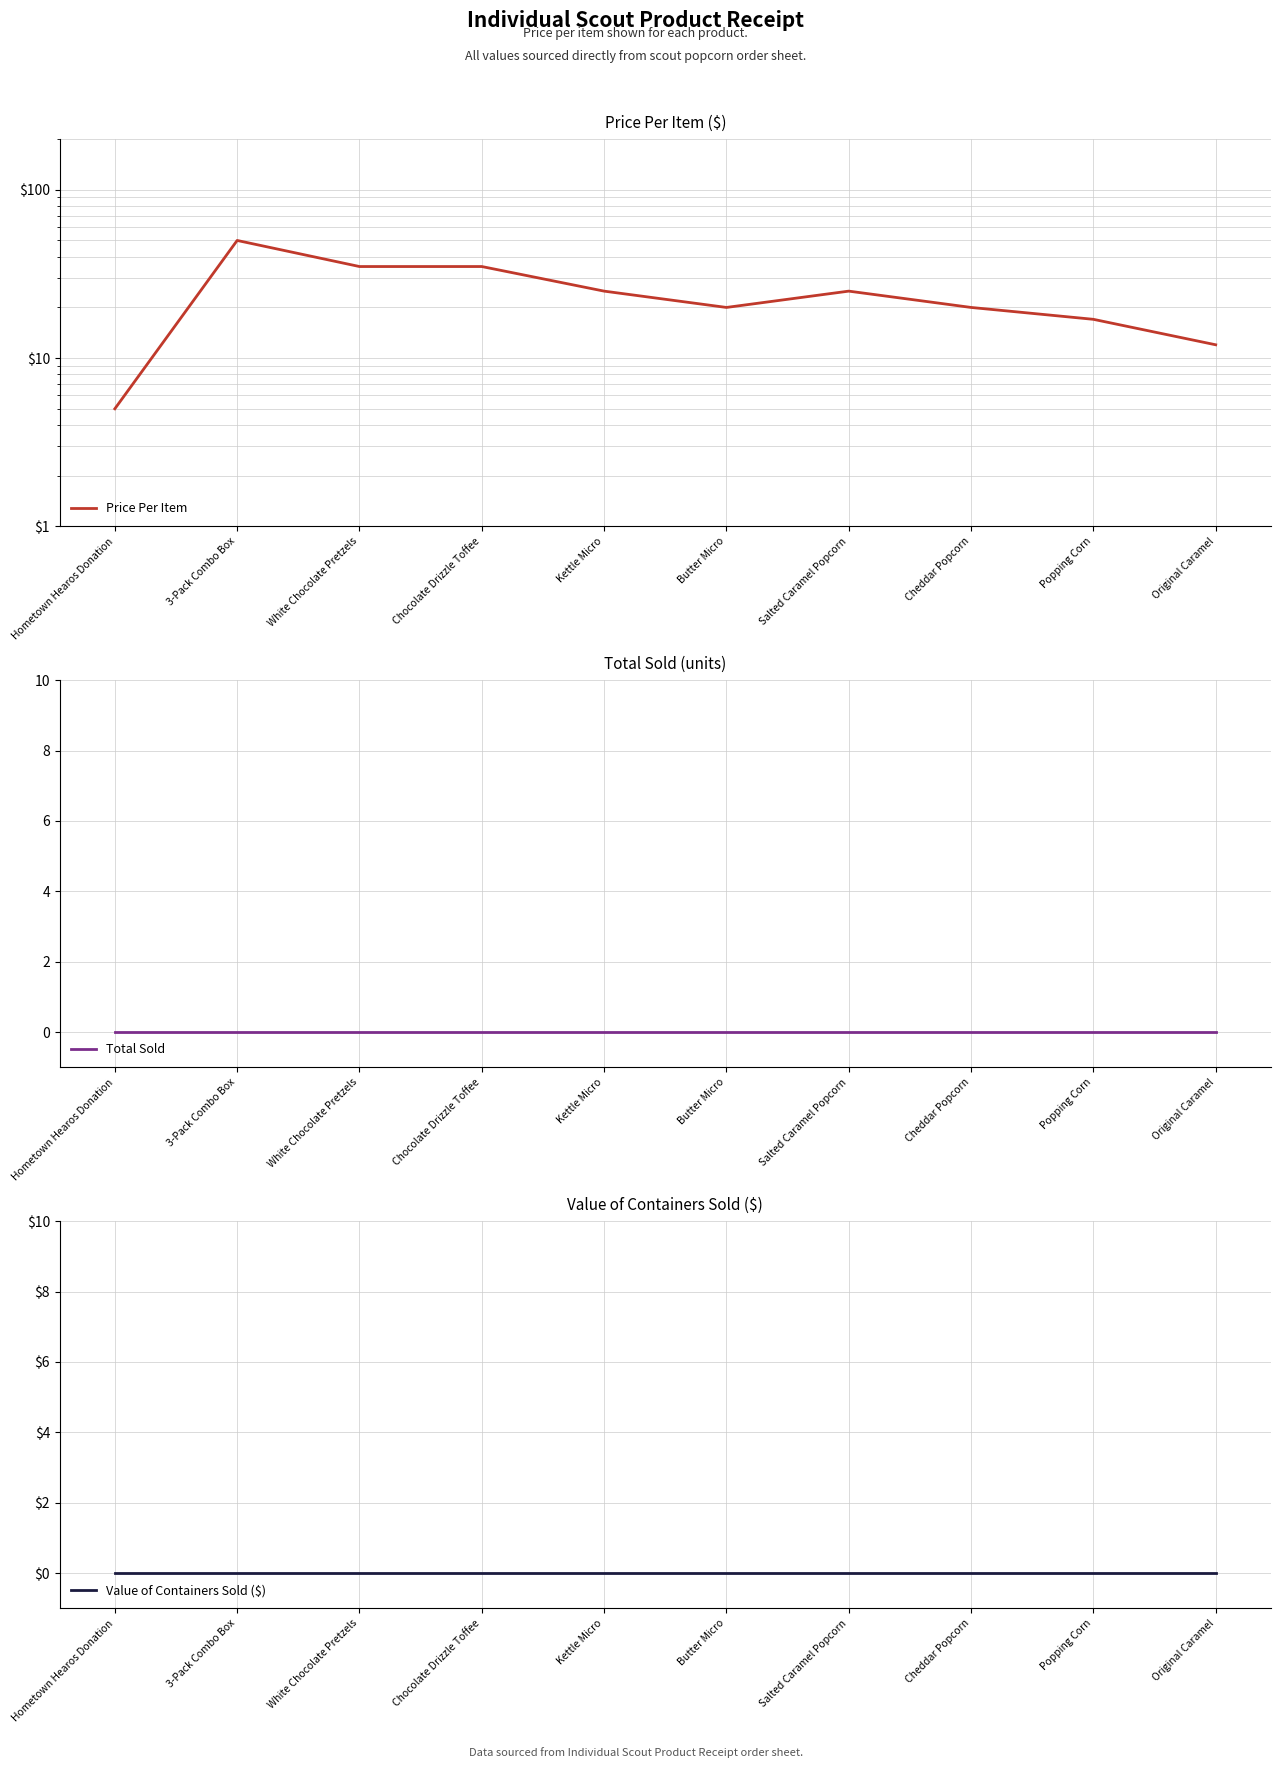

The value of Value of Containers Sold ($) at Salted Caramel Popcorn is 0. True or false?

True